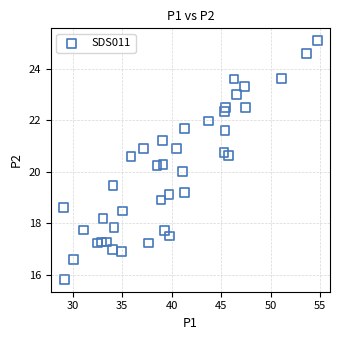

What is the range of X values (max minus min)?

25.7